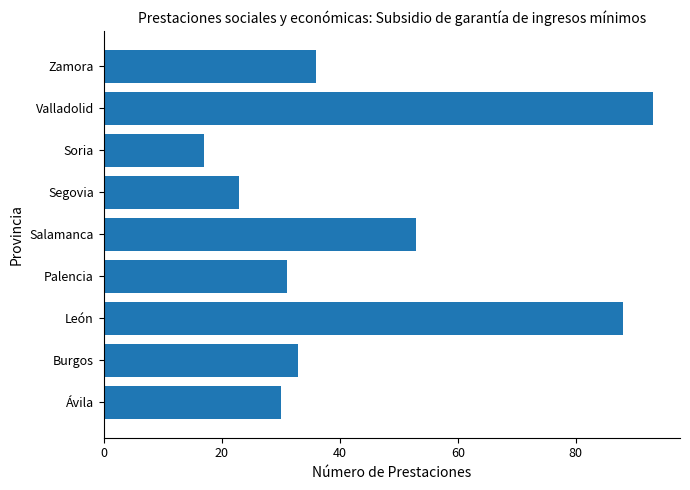

Does the chart contain any negative values?

No